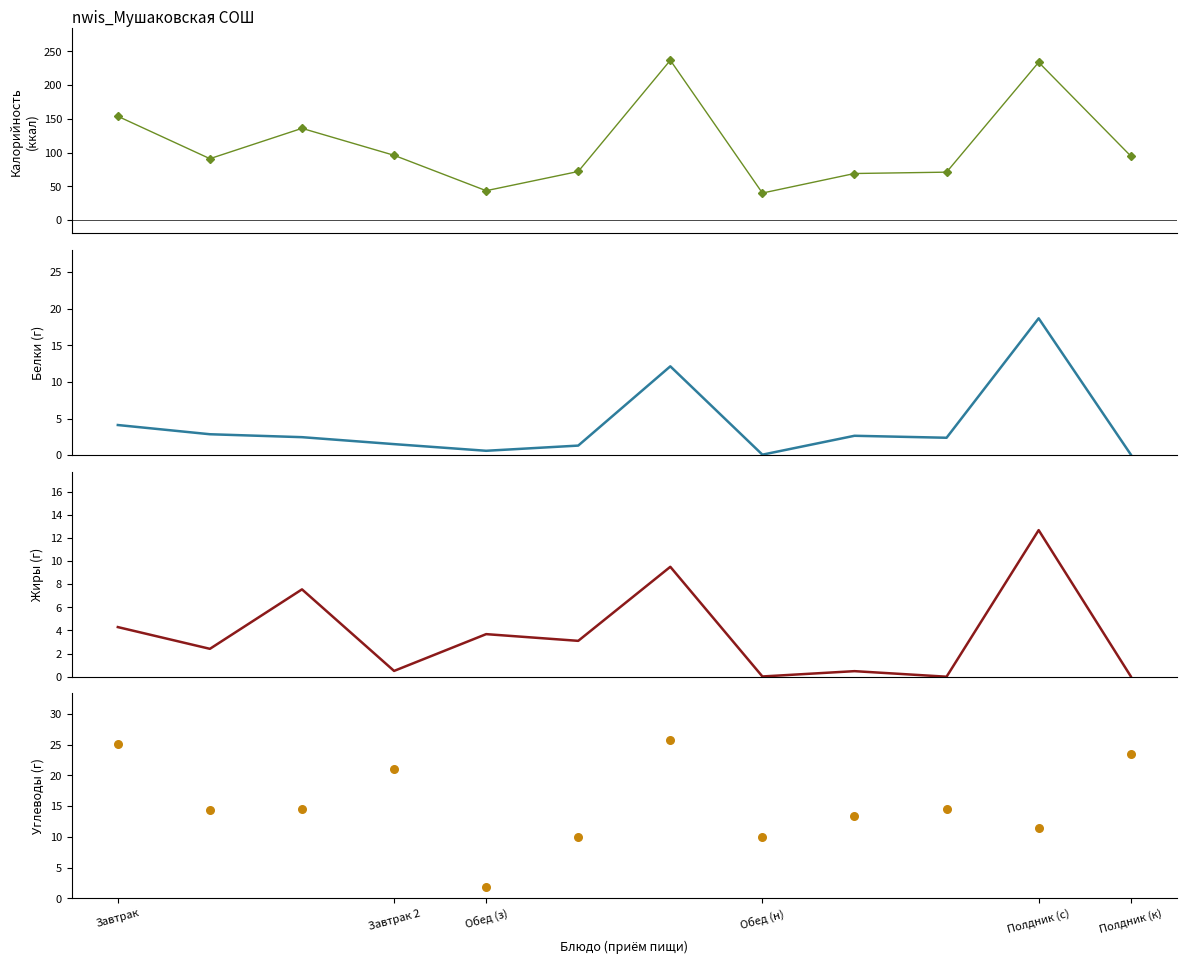

Is the value of Углеводы at 9 greater than the value of Жиры at 7?

Yes